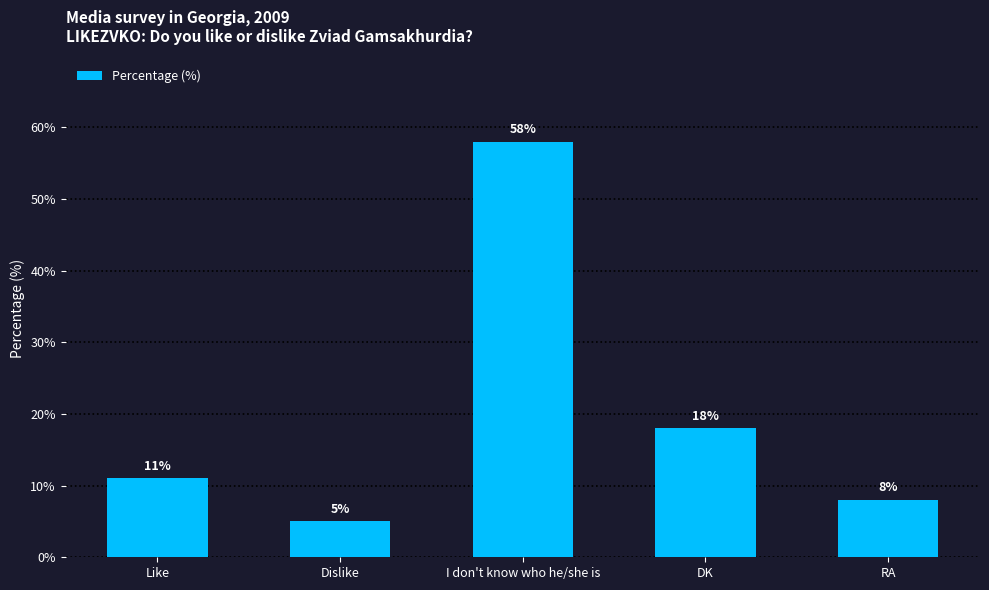

What is the label of the 3rd bar from the right?

I don't know who he/she is